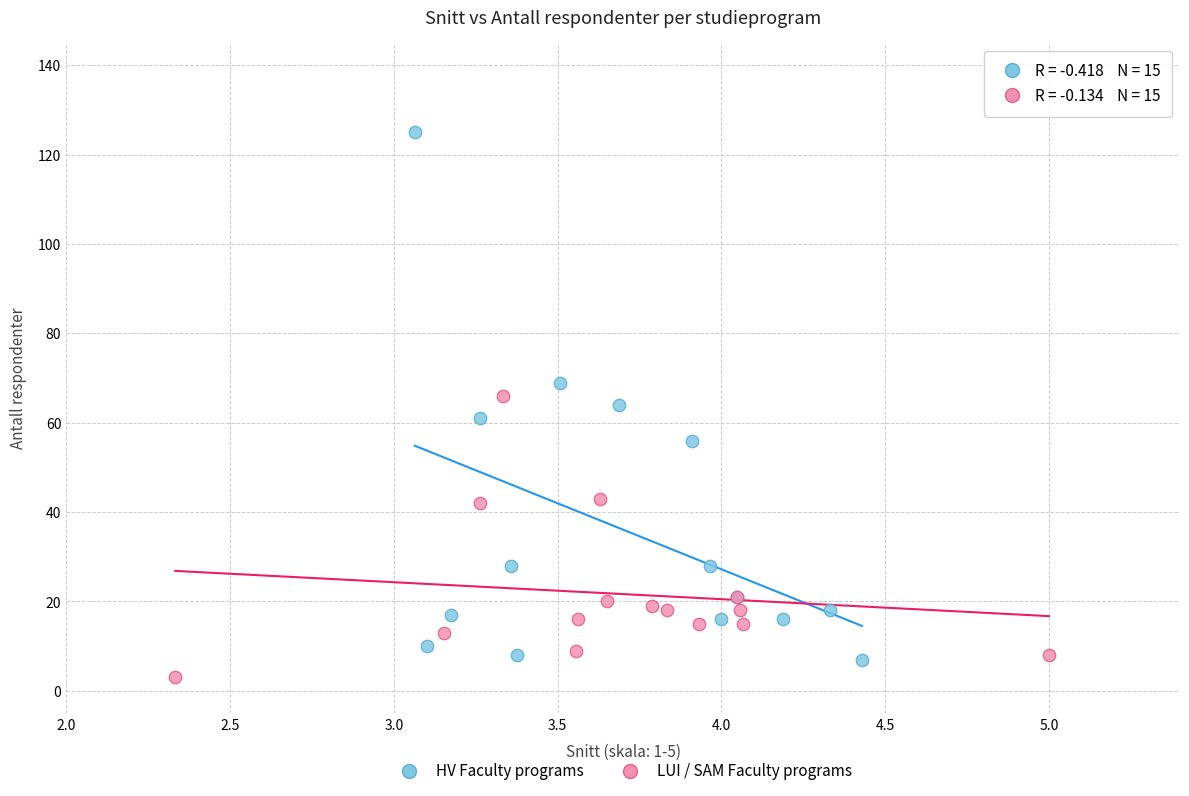

Which series reaches the minimum Y coordinate?

LUI / SAM Faculty programs